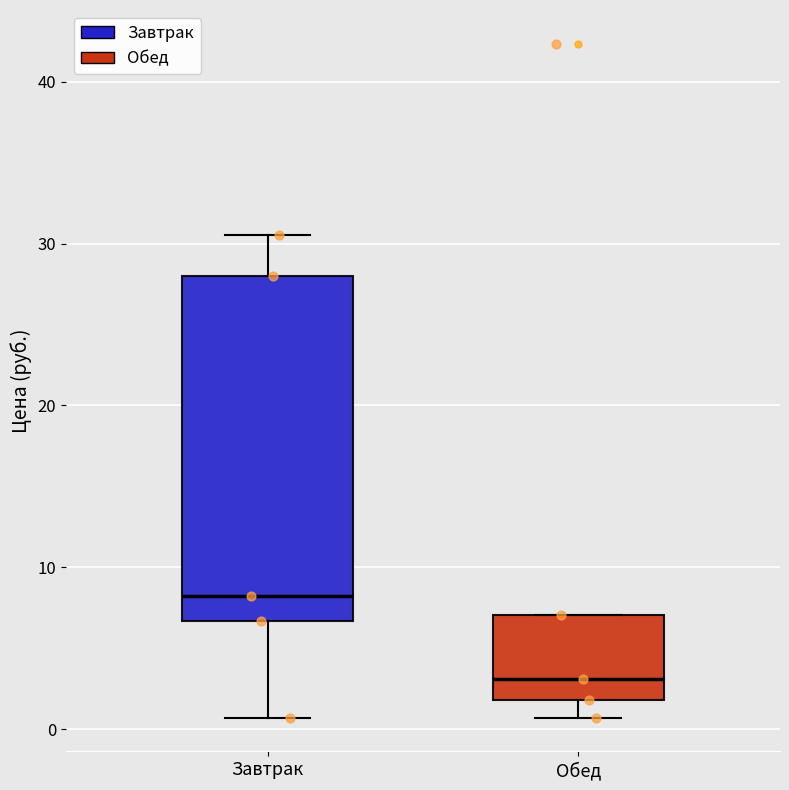

Which box is the tallest, from its lower edge to its upper edge?

Завтрак